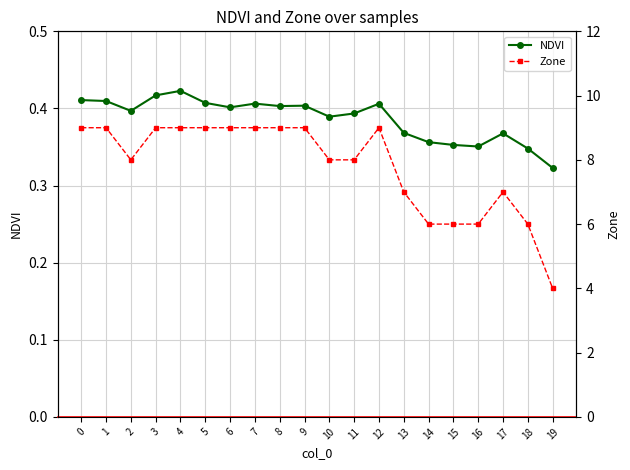

Is it true that NDVI equals 0.5 at 8?

False